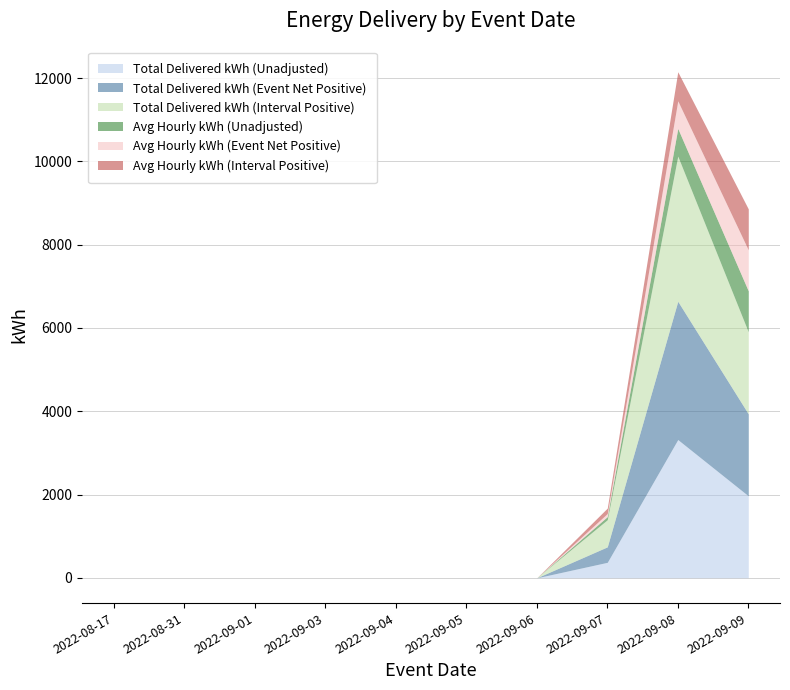

What is the average value of the Total Delivered kWh (Event Net Positive) series?

566.0